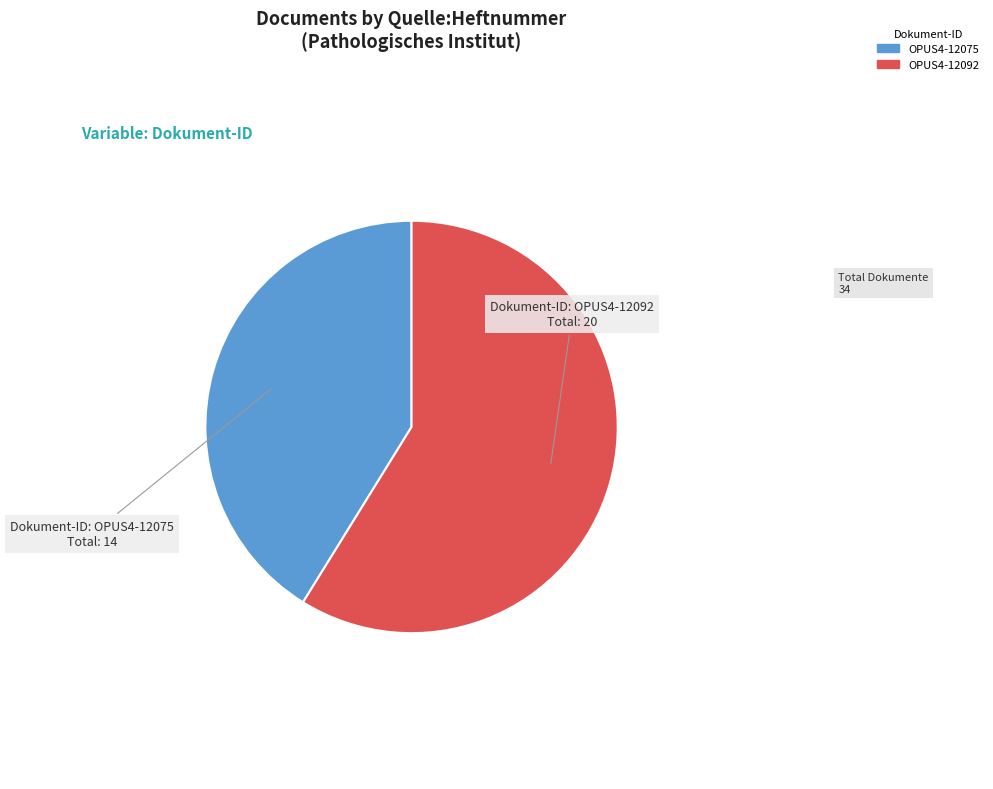

True or false: OPUS4-12075 accounts for 41% of the total.

True